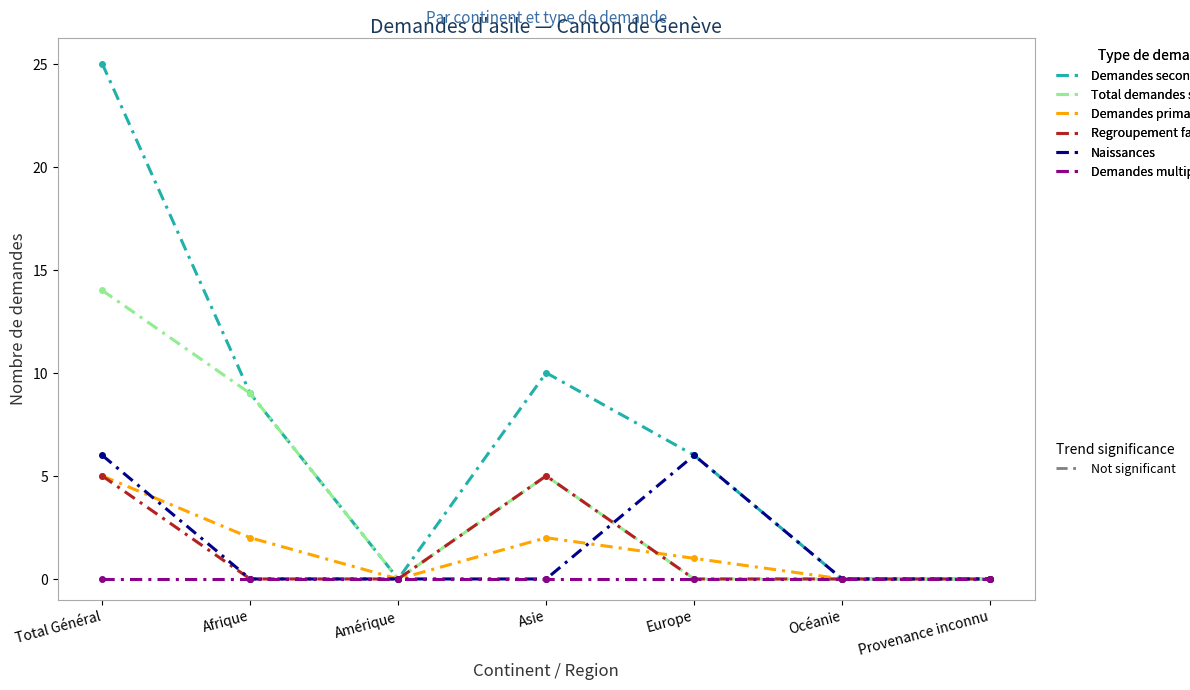

At which category does the chart reach its peak across all series?

Total Général